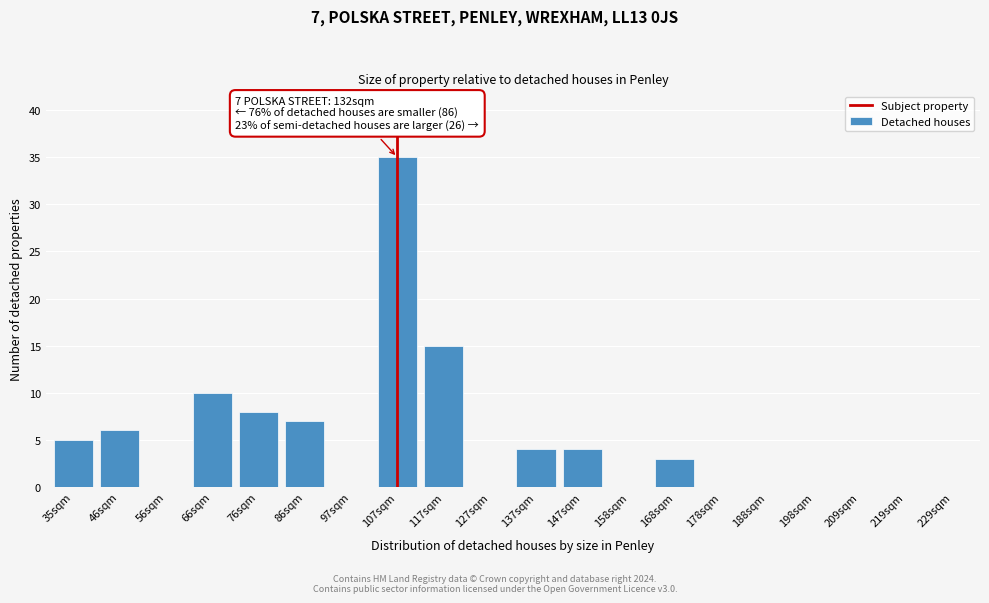

Reading left to right, list all the values displayed in this chart.

35sqm=5	46sqm=6	56sqm=0	66sqm=10	76sqm=8	86sqm=7	97sqm=0	107sqm=35	117sqm=15	127sqm=0	137sqm=4	147sqm=4	158sqm=0	168sqm=3	178sqm=0	188sqm=0	198sqm=0	209sqm=0	219sqm=0	229sqm=0